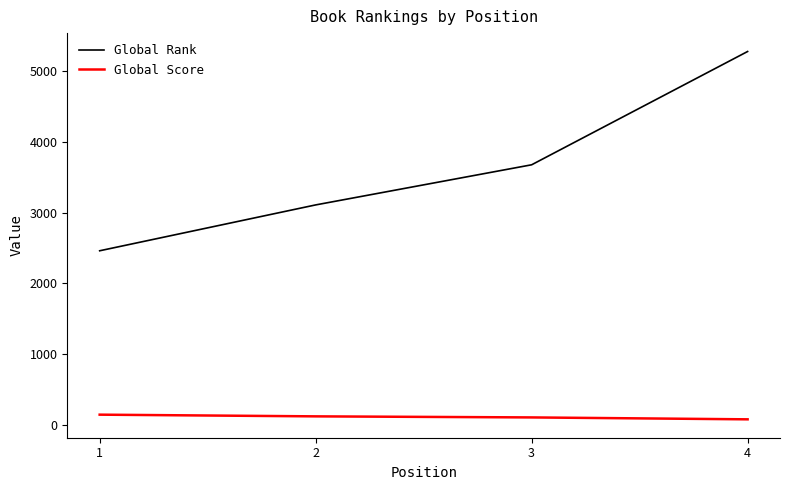

Which series has the widest spread of values?

Global Rank